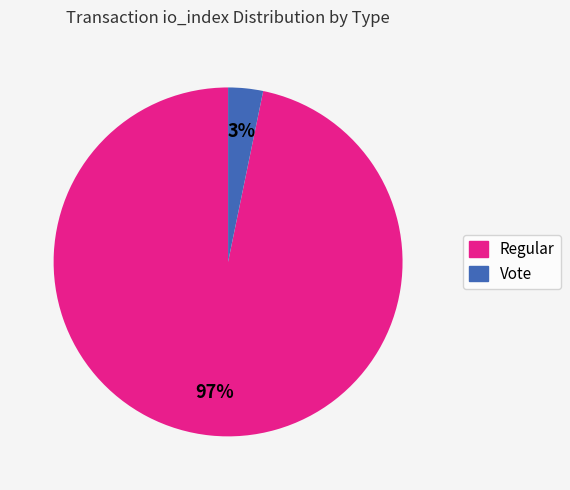

The Regular slice represents 97% of the pie. True or false?

True